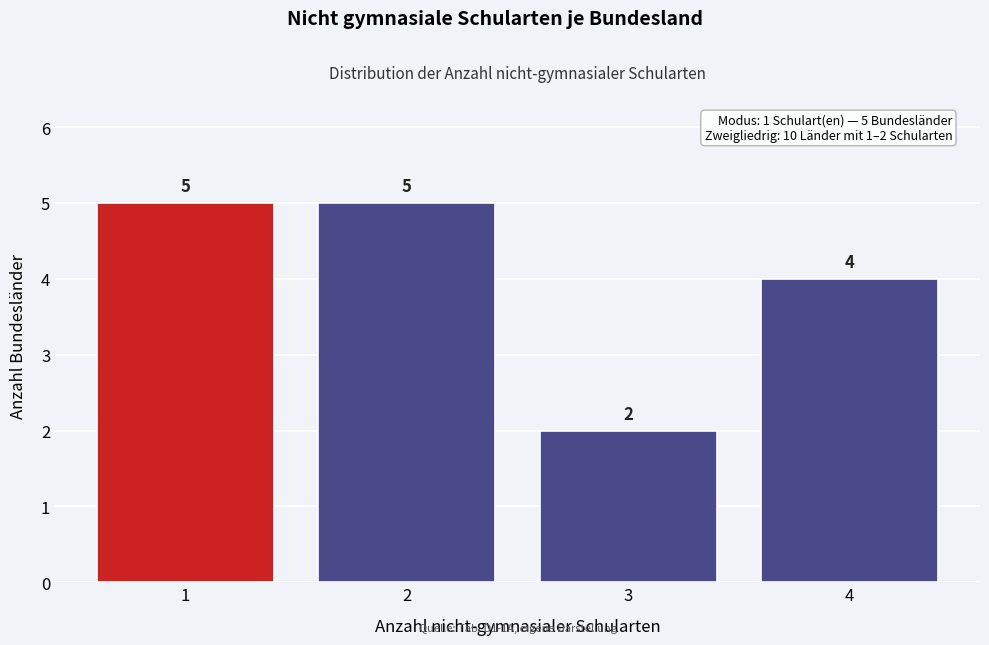

Reading left to right, extract all data points from this chart.

1=5	2=5	3=2	4=4